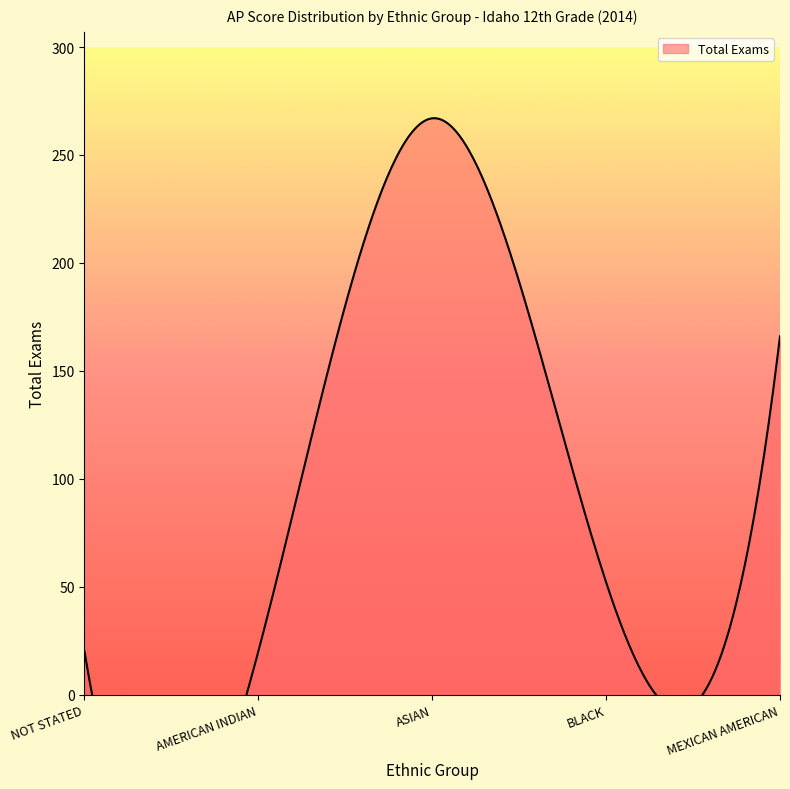

Reading right to left, extract all data points from this chart.

166	52	267	20	20